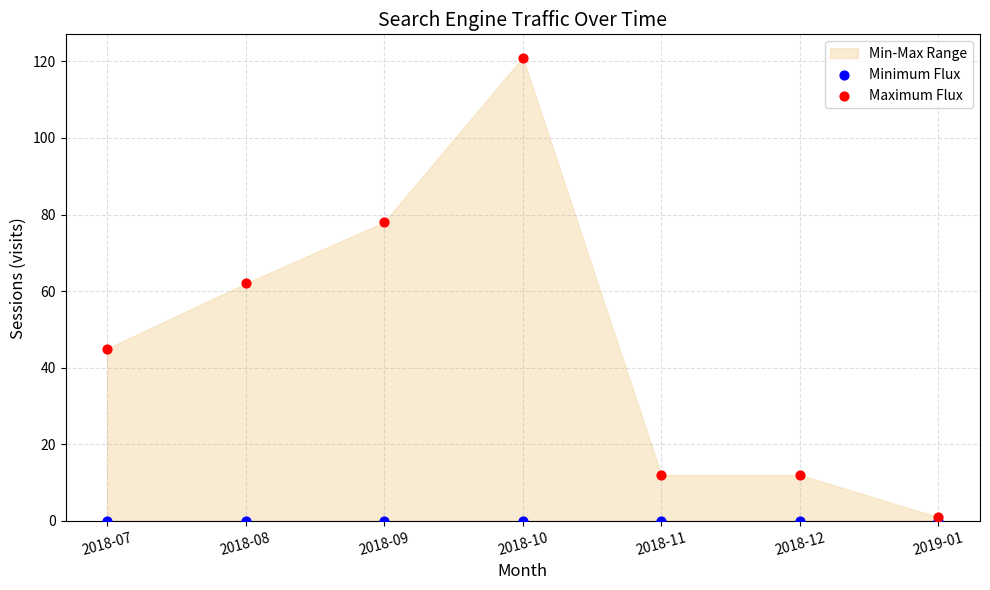

Which series contains the highest Y value?

Maximum Flux